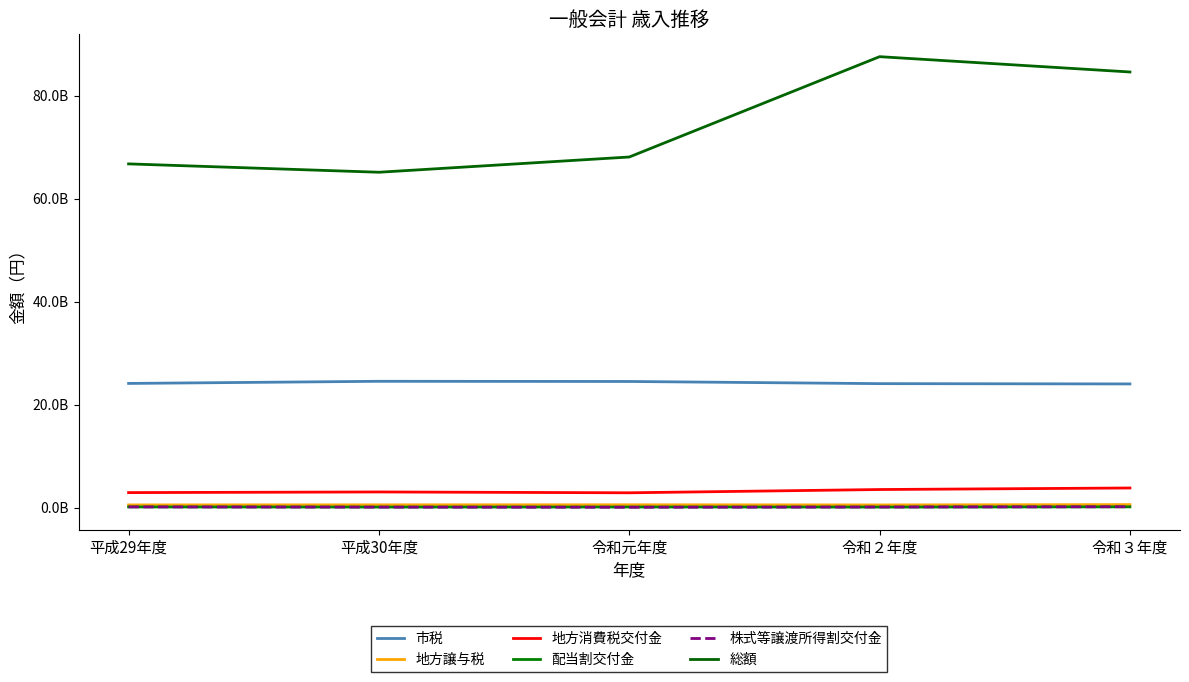

Reading left to right, transcribe all the data shown in this chart.

市税: 平成29年度=24104054023	平成30年度=24518718855	令和元年度=24484569324	令和２年度=24063978479	令和３年度=24007297233
地方譲与税: 平成29年度=504673718	平成30年度=519323722	令和元年度=528290100	令和２年度=501884900	令和３年度=565068007
地方消費税交付金: 平成29年度=2896910000	平成30年度=3023475000	令和元年度=2859931000	令和２年度=3495237000	令和３年度=3792762000
配当割交付金: 平成29年度=111300000	平成30年度=85188000	令和元年度=98634000	令和２年度=85663000	令和３年度=128249000
株式等譲渡所得割交付金: 平成29年度=118282000	平成30年度=77321000	令和元年度=50546000	令和２年度=96795000	令和３年度=149106000
総額: 平成29年度=66753317202	平成30年度=65128034913	令和元年度=68090000031	令和２年度=87580877182	令和３年度=84605478082